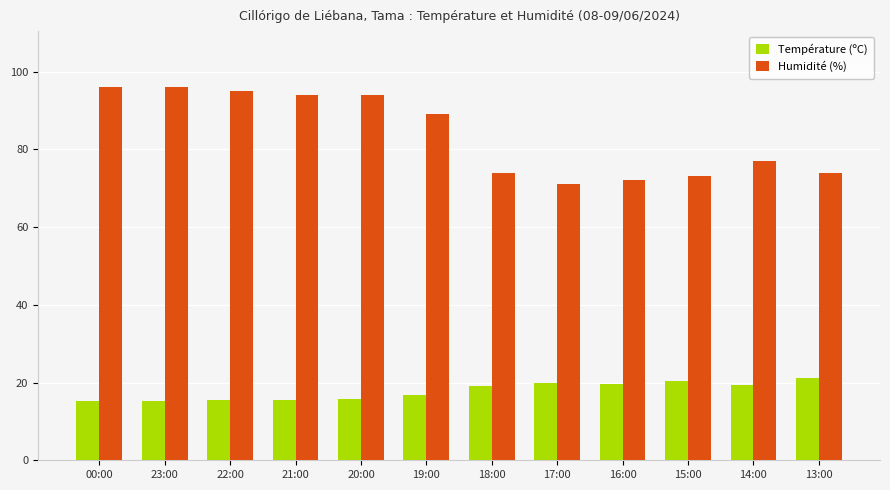

How many series are shown in this chart?

2